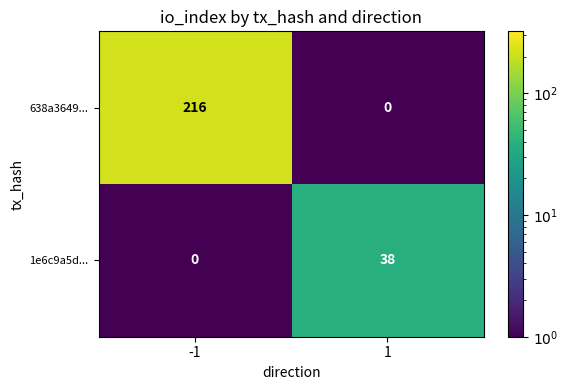

How many data points does each series have?

2